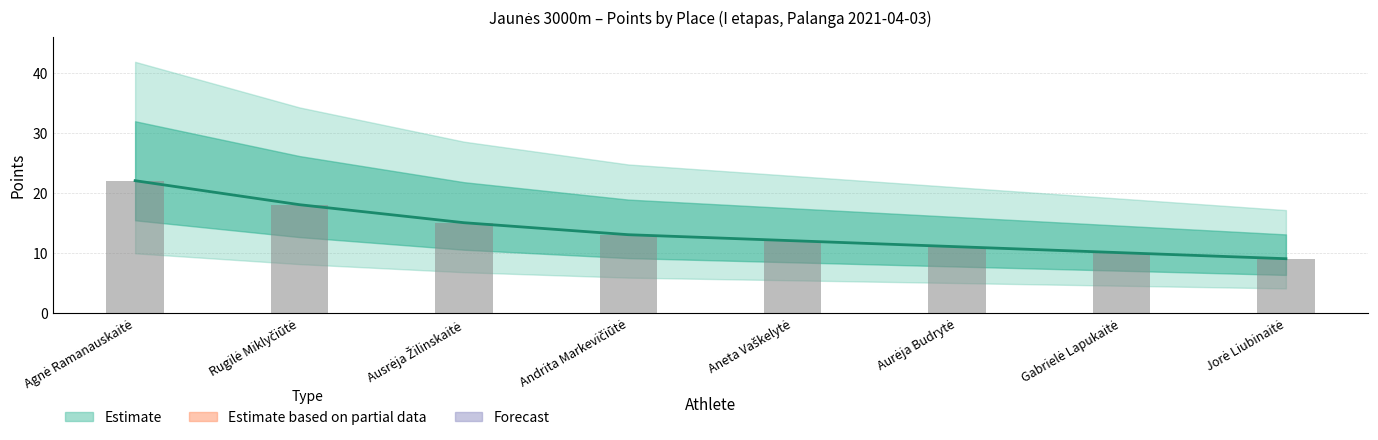

At which category is the sum across all series the highest?

Agnė Ramanauskaitė